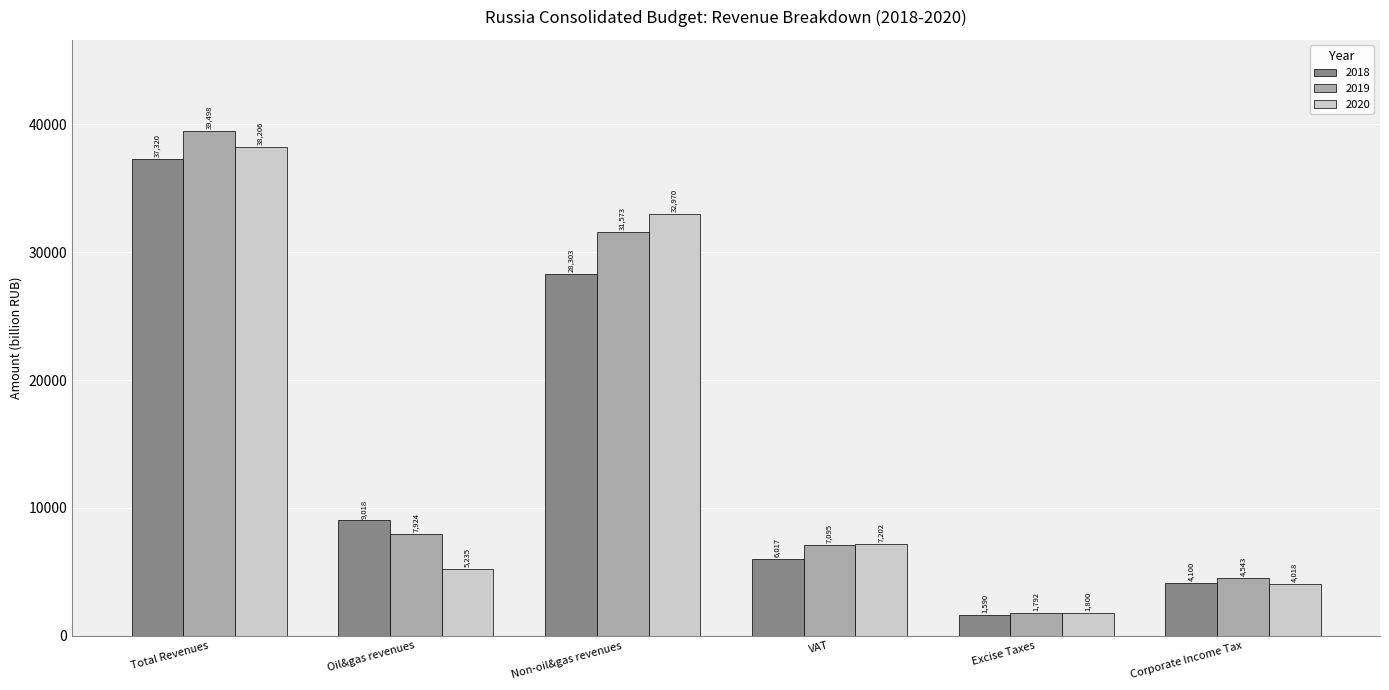

What value does the 2018 series have at Excise Taxes?

1589.5